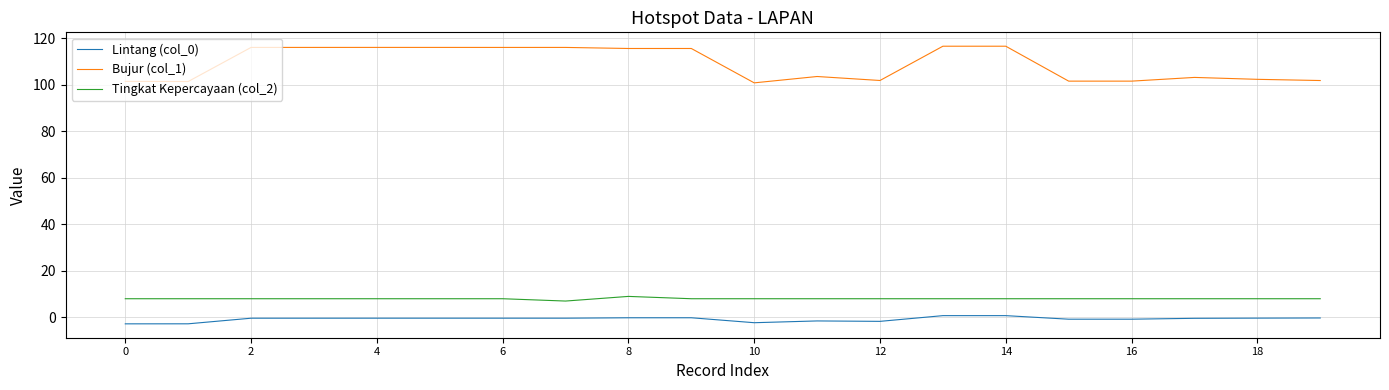

Which series has the largest range (max minus min)?

Bujur (col_1)